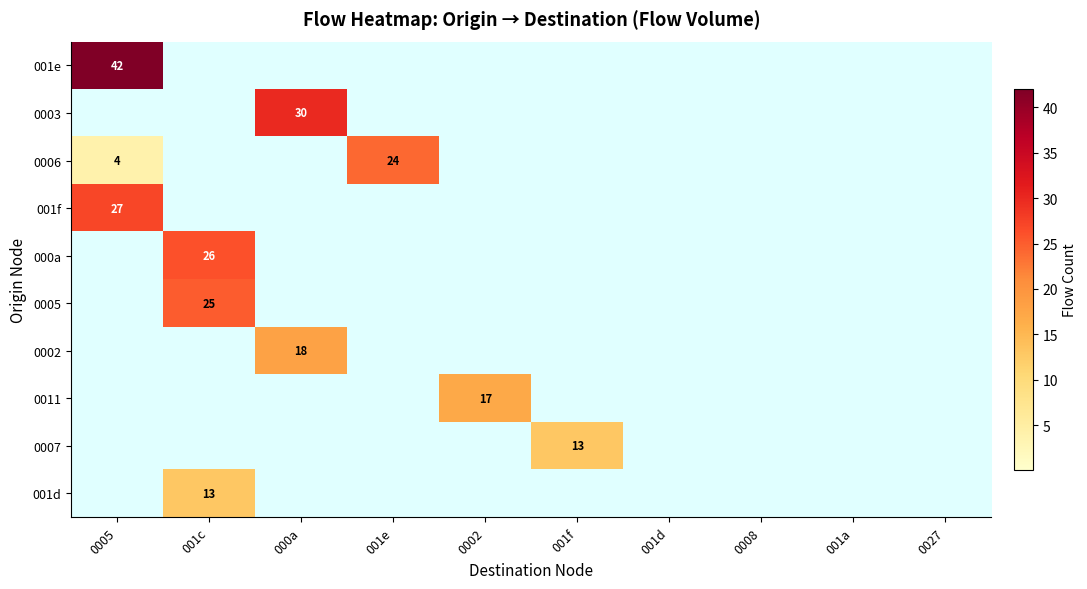

Which has a higher value, 0002 or 001d?

0002